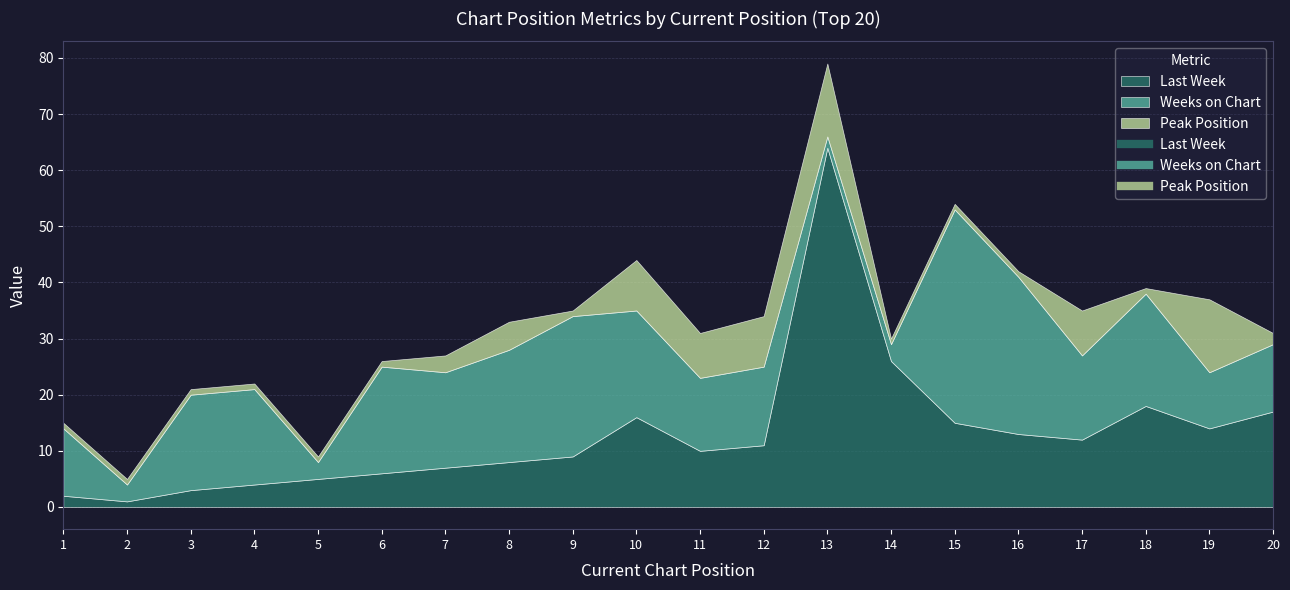

What are all the series names shown in the legend?

Last Week, Weeks on Chart, Peak Position